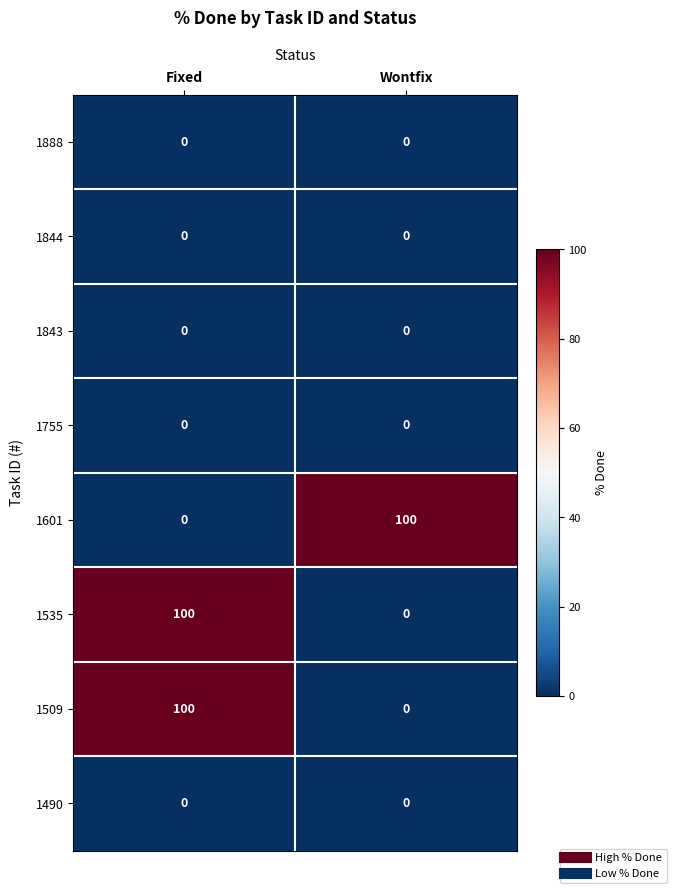

True or false: 1509 has a value of 67 at Fixed.

False